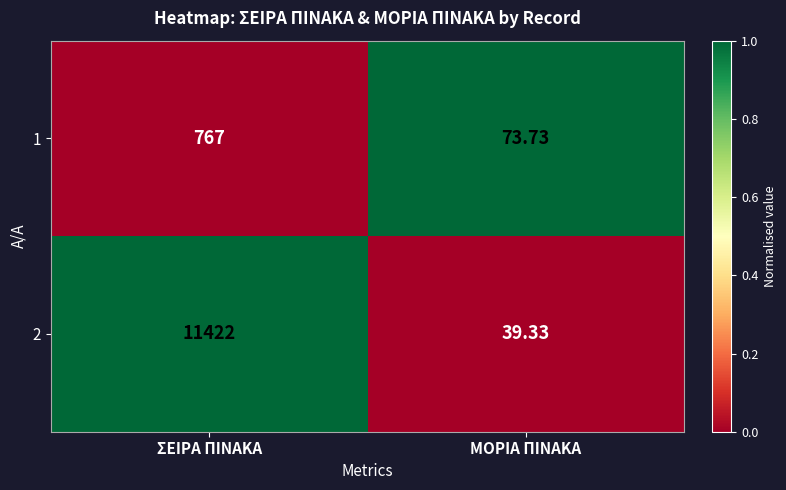

At which category is the sum across all series the highest?

ΣΕΙΡΑ ΠΙΝΑΚΑ